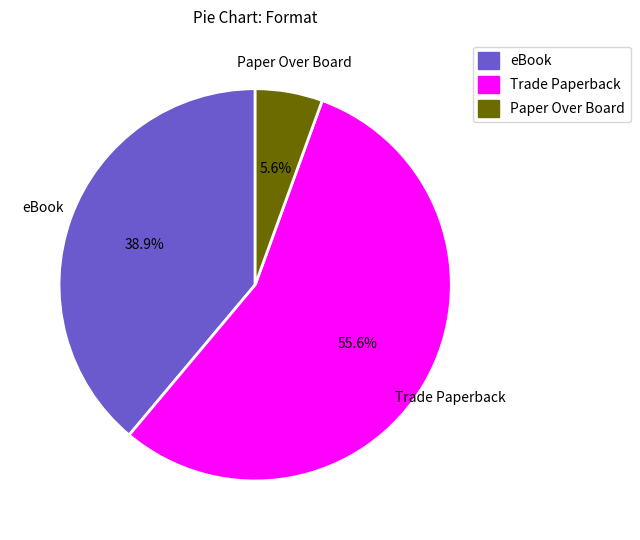

To the nearest percent, what is the average slice percentage?

33%